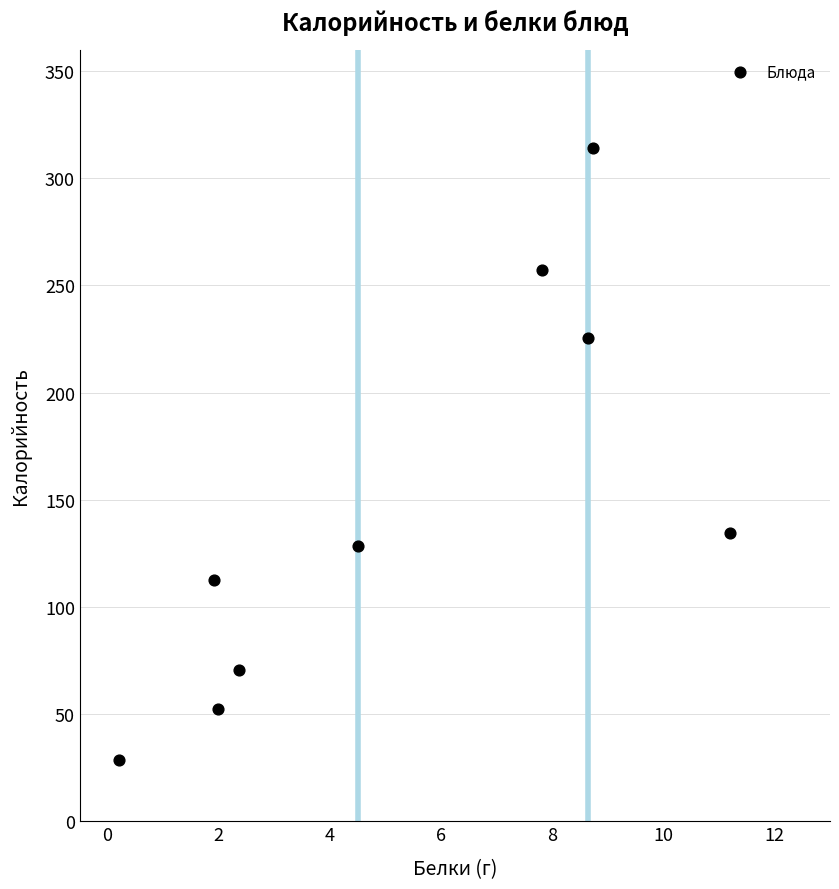

What Y value in the scatter plot is closest to 171?

134.7